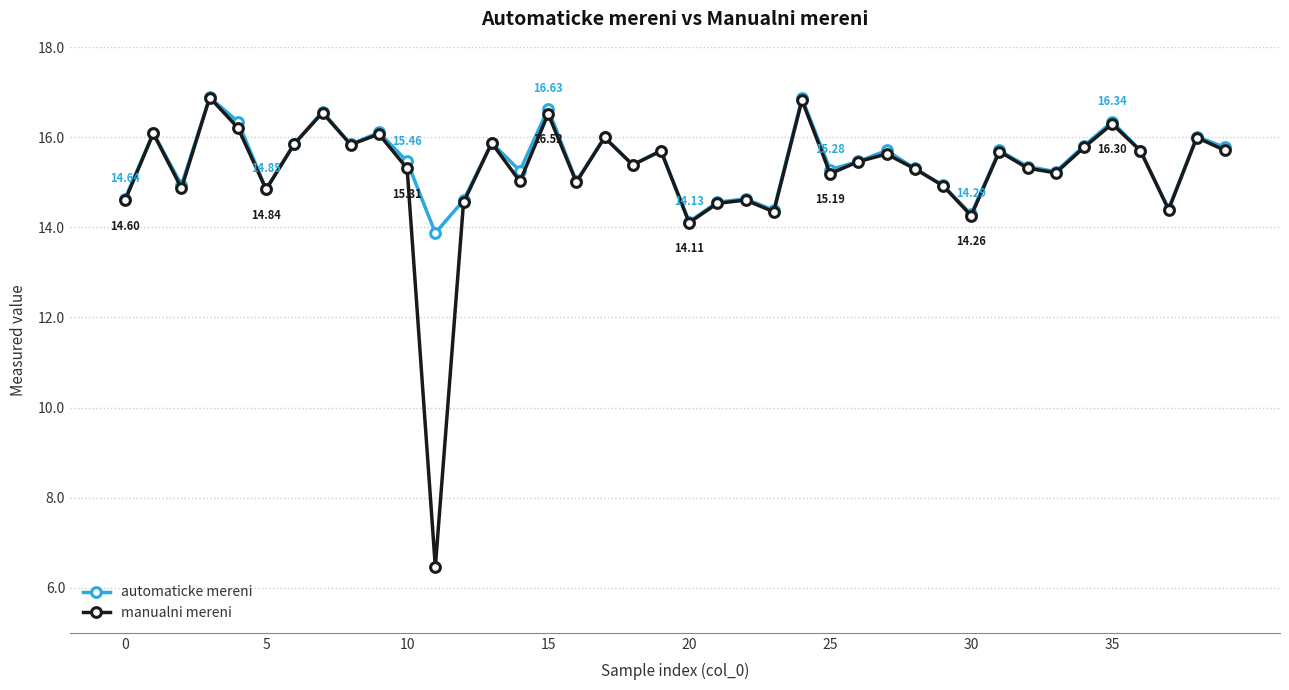

What is the average value of the automaticke mereni series?

15.4